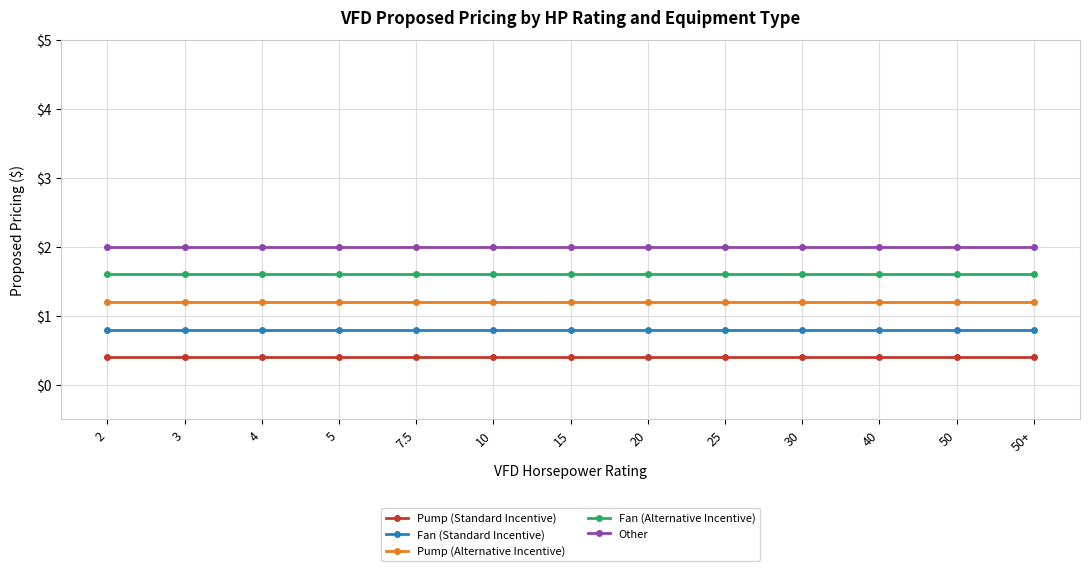

Reading right to left, list all the values displayed in this chart.

Pump (Standard Incentive): 0.4	0.4	0.4	0.4	0.4	0.4	0.4	0.4	0.4	0.4	0.4	0.4	0.4
Fan (Standard Incentive): 0.8	0.8	0.8	0.8	0.8	0.8	0.8	0.8	0.8	0.8	0.8	0.8	0.8
Pump (Alternative Incentive): 1.2	1.2	1.2	1.2	1.2	1.2	1.2	1.2	1.2	1.2	1.2	1.2	1.2
Fan (Alternative Incentive): 1.6	1.6	1.6	1.6	1.6	1.6	1.6	1.6	1.6	1.6	1.6	1.6	1.6
Other: 2.0	2.0	2.0	2.0	2.0	2.0	2.0	2.0	2.0	2.0	2.0	2.0	2.0